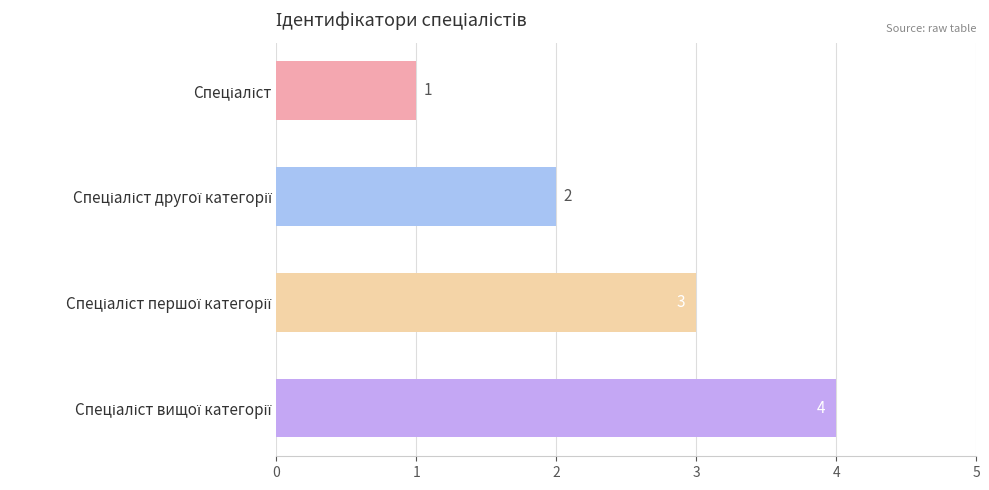

Count the values in the range 2 to 4.

3